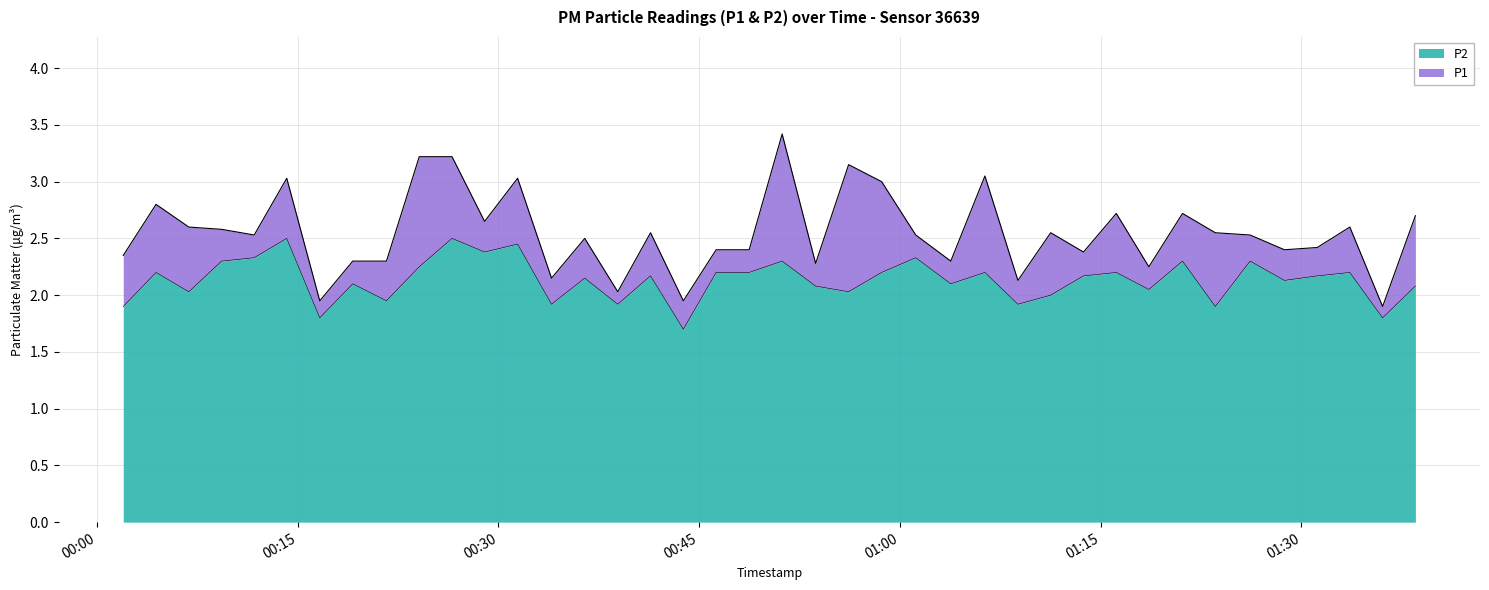

Where is the first local minimum for P1?

2023-03-01T00:11:45